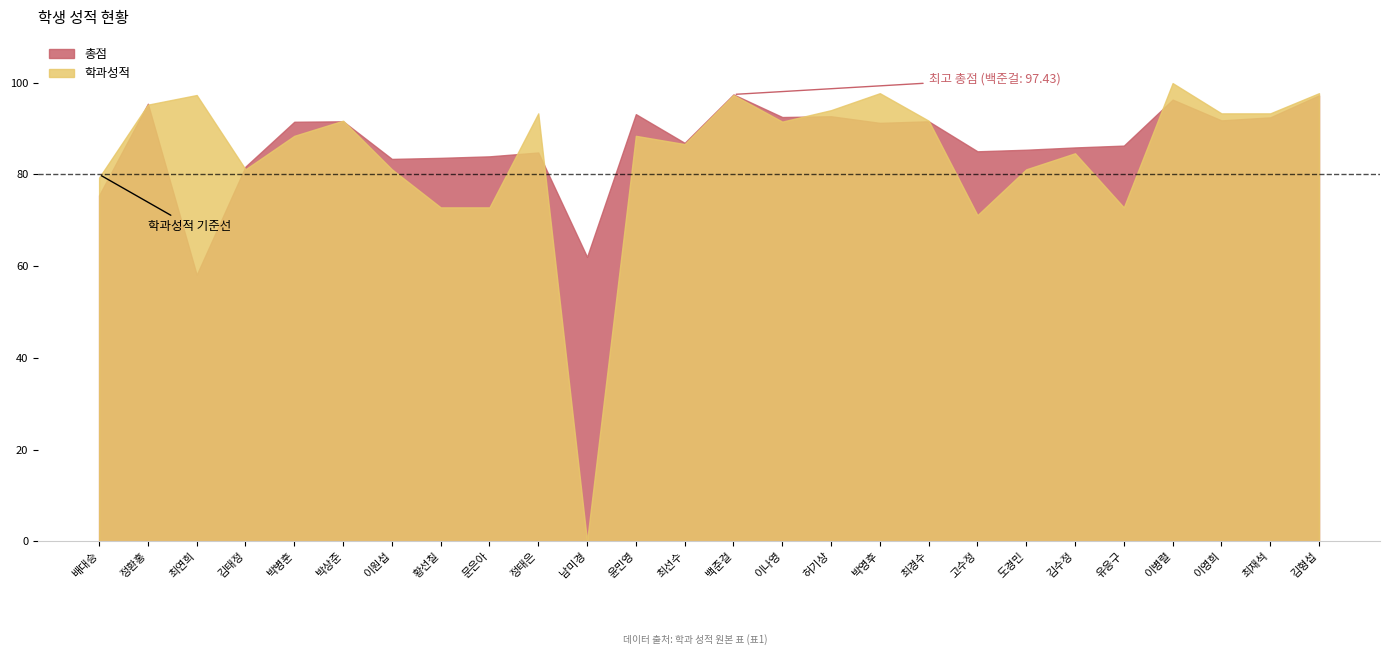

At 이영희, list the series in order from smallest to largest.

총점, 학과성적